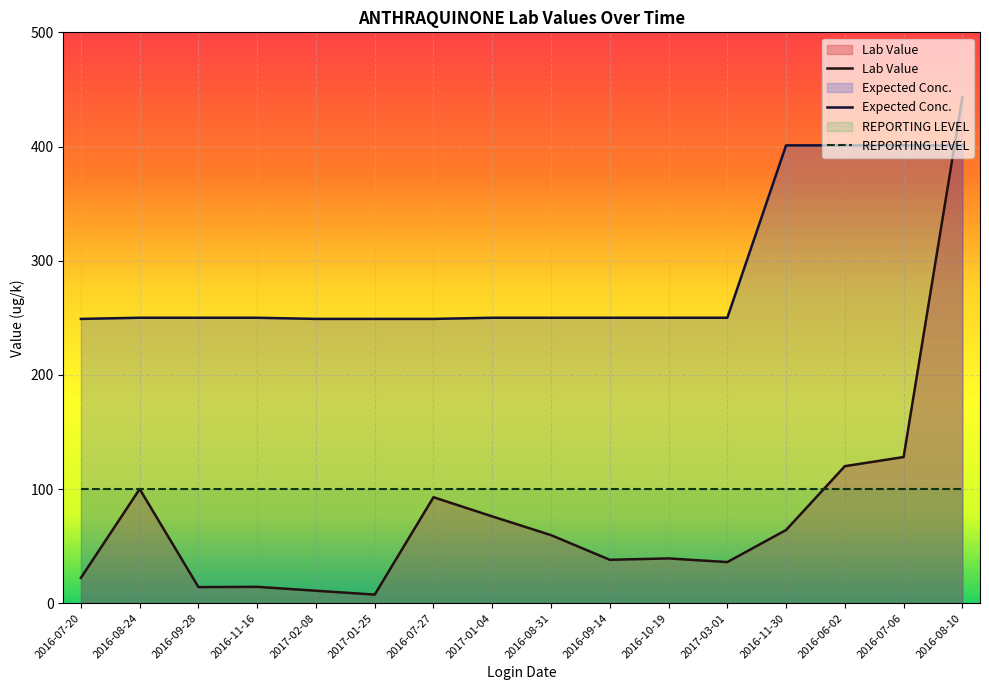

Is it true that Expected Conc. equals 400.6 at 2016-07-27?

False